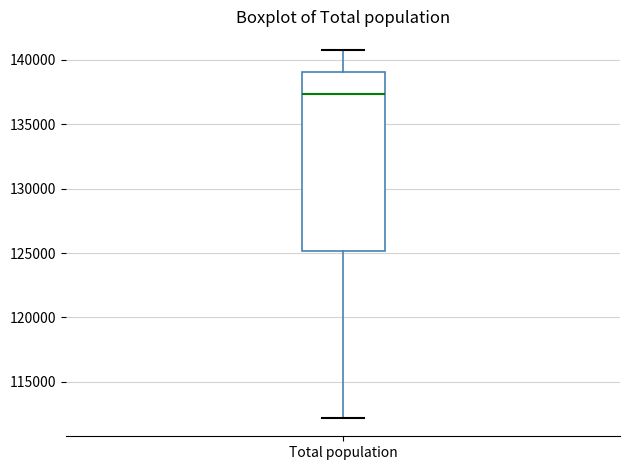

Where is the lower edge of the box for Total population on the y-axis? The values are not printed on the chart, so give them approximately, as read against the axis.

125000